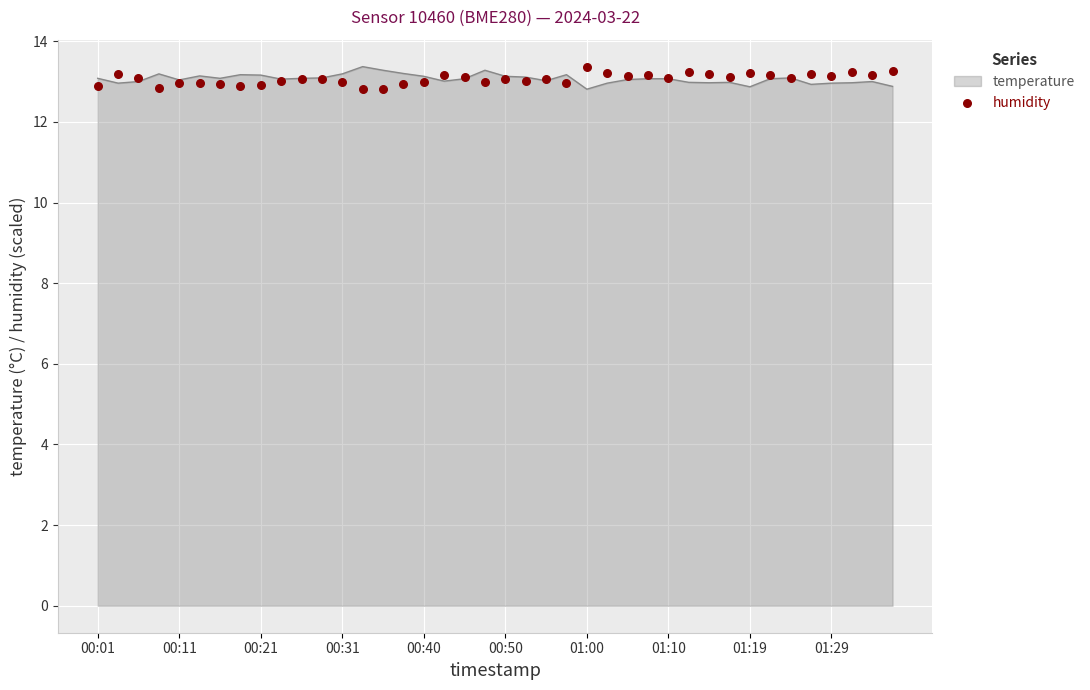

What is the change in value from 19 to 26?

+0.2